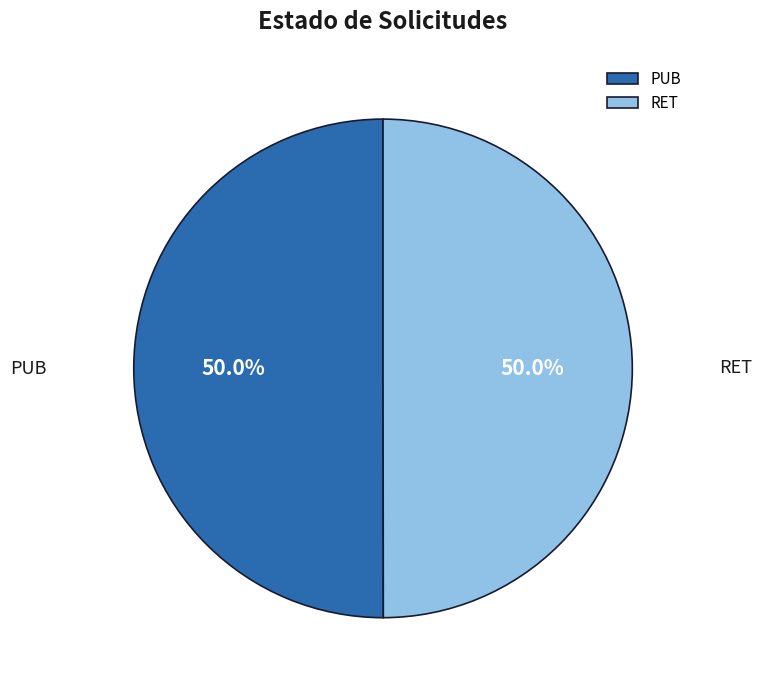

Approximately how many times larger is the value at PUB compared to RET?

1.0